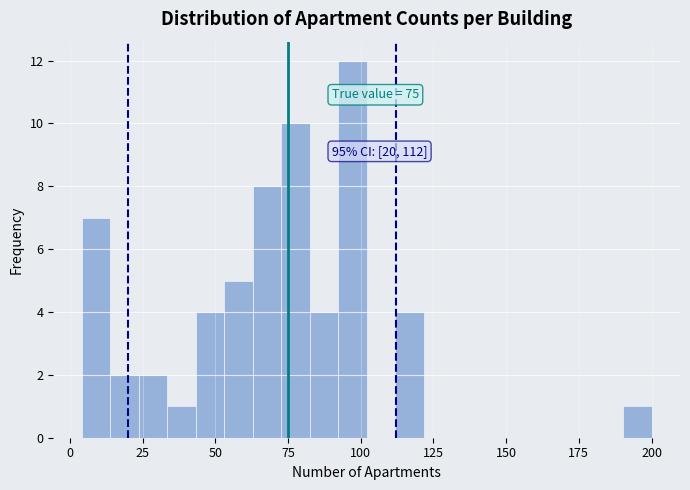

Read against the x-axis, roughly where is the centre of the tallest bar?

95